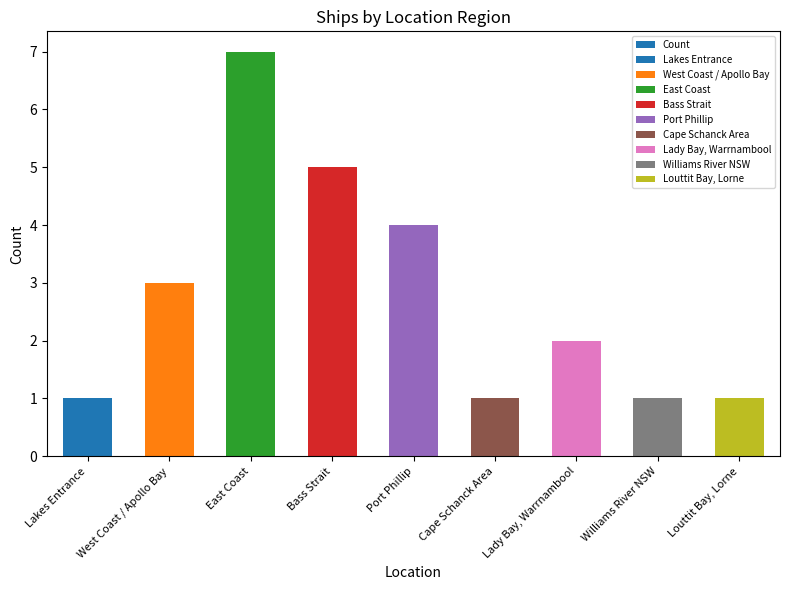

Where does the data first go above 2?

West Coast / Apollo Bay